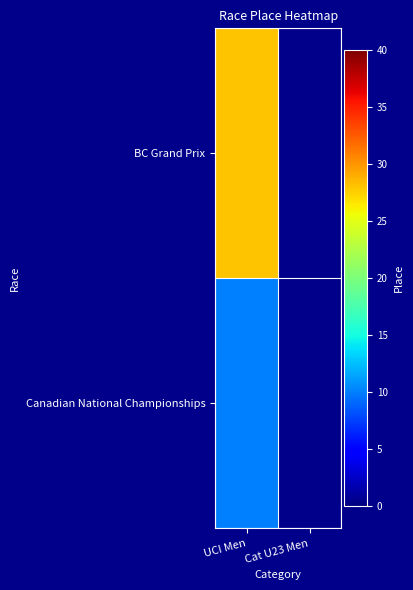

Is the value of BC Grand Prix at Cat U23 Men greater than the value of Canadian National Championships at UCI Men?

No